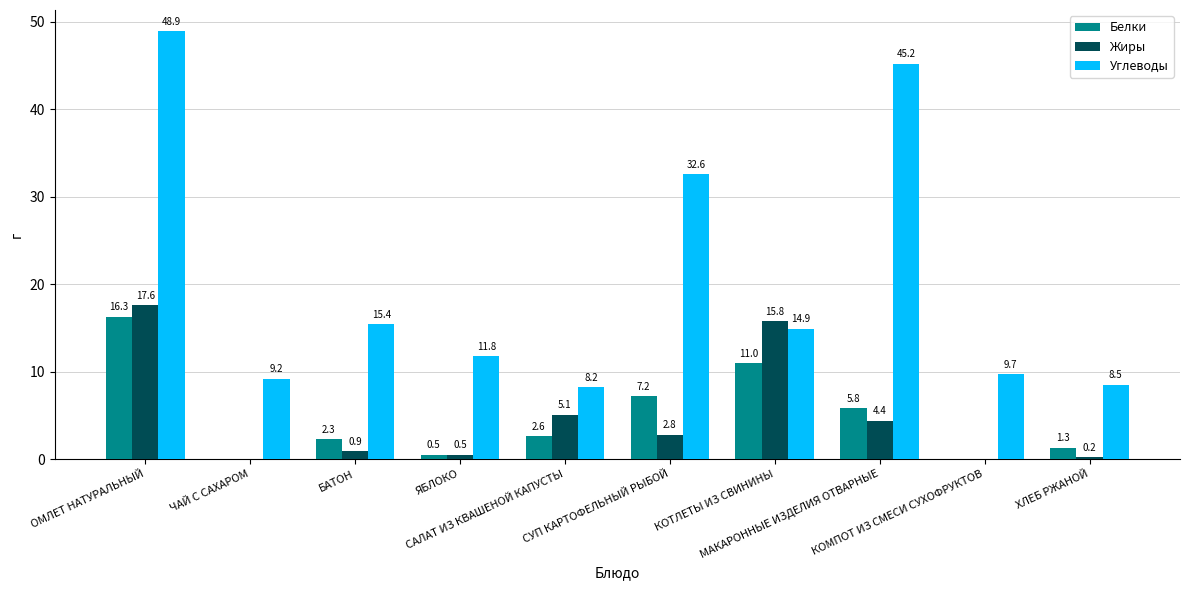

What is the sum of all Белки values?

47.0